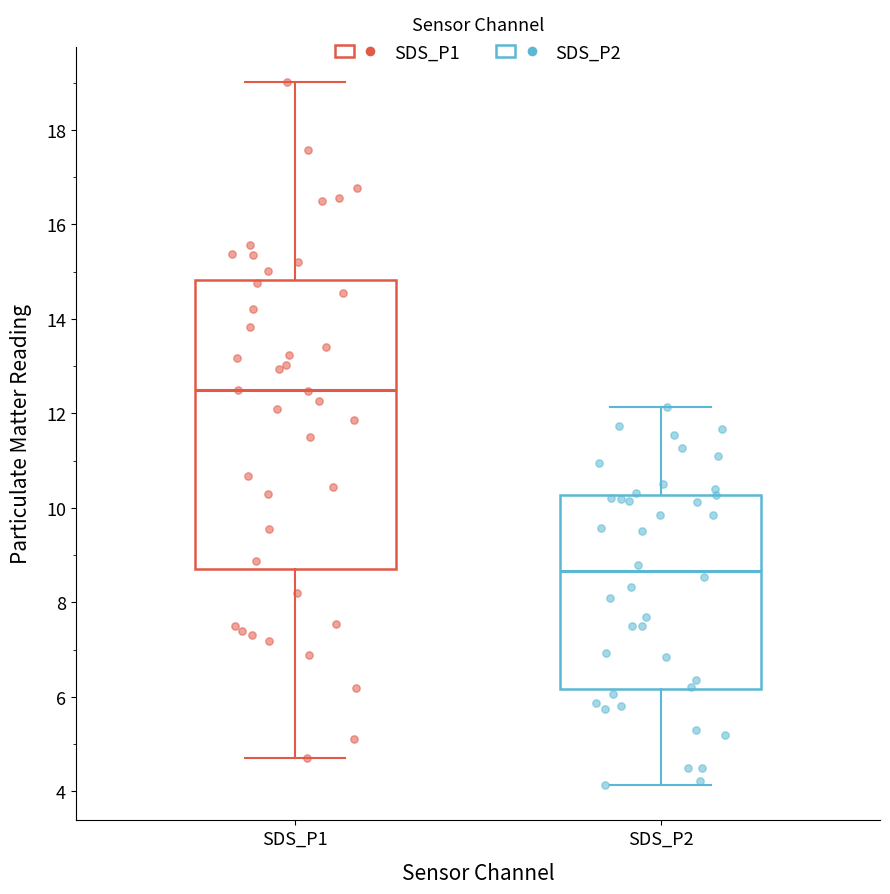

Reading left to right, transcribe this box plot: for each box, give where its median line is, the range the box spans, and where its two whiskers end, as read against the y-axis. The values are not printed on the chart, so give them approximately, as read against the axis.

SDS_P1: median 12.4, box 8.8 to 14.8, whiskers 4.8 to 19.0
SDS_P2: median 8.6, box 6.2 to 10.2, whiskers 4.2 to 12.2